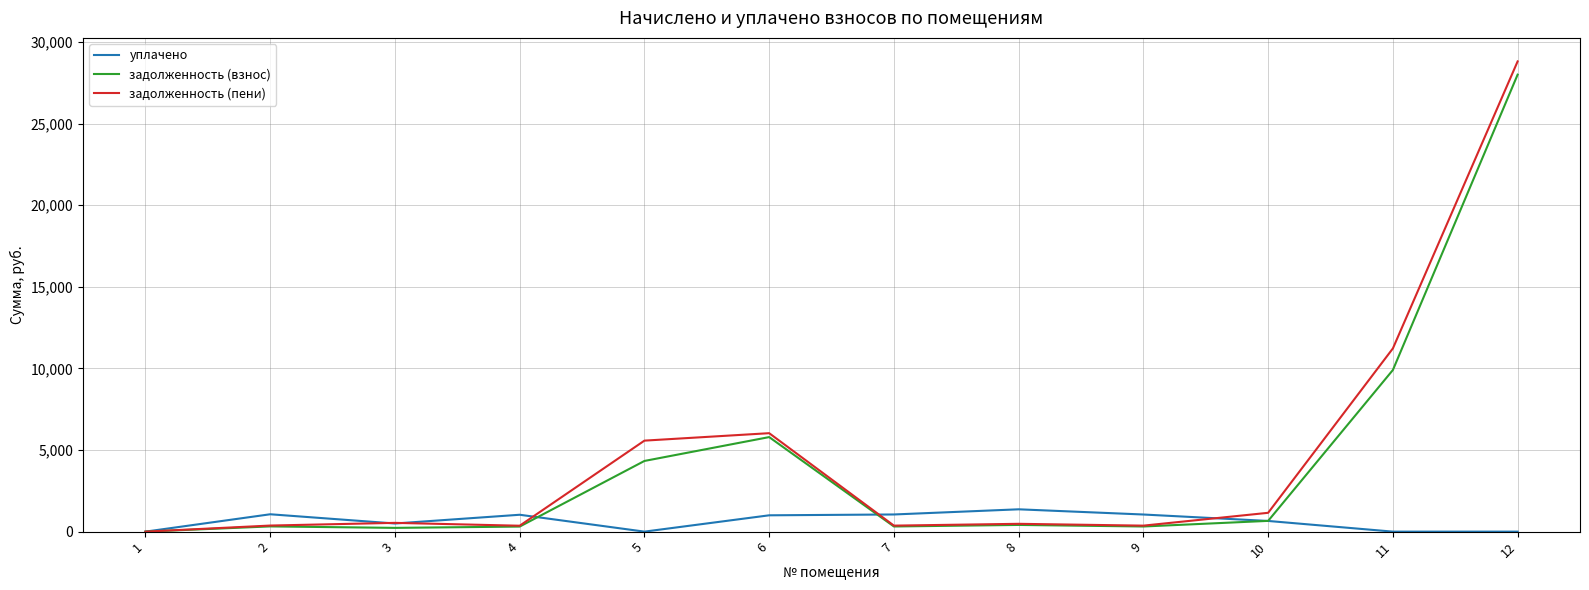

Which series has the widest spread of values?

задолженность (пени)